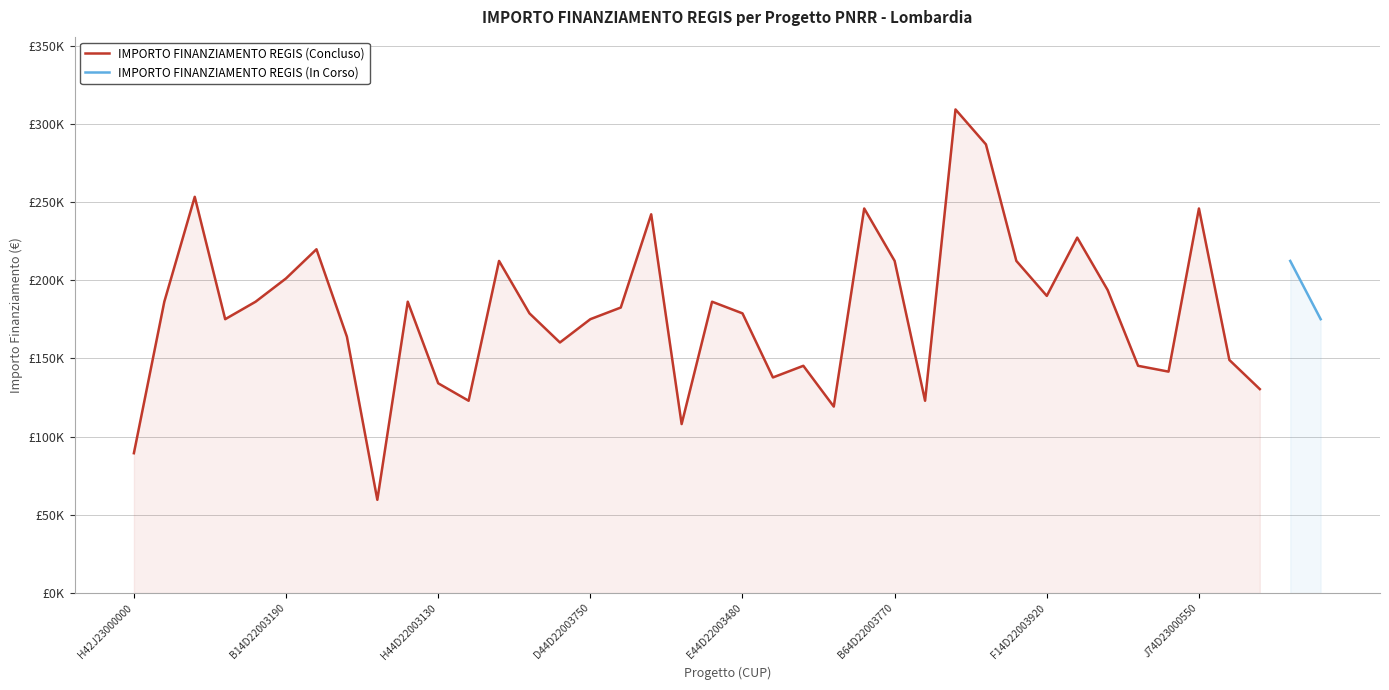

What is the change in value from B34D22005790006 to E94D22004890006?

+85693.8